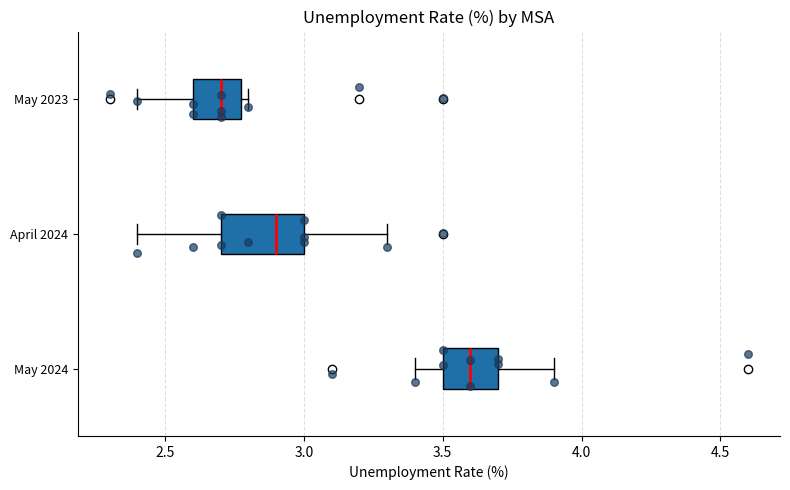

Comparing the boxes themselves (not the whiskers), which one is the widest?

April 2024